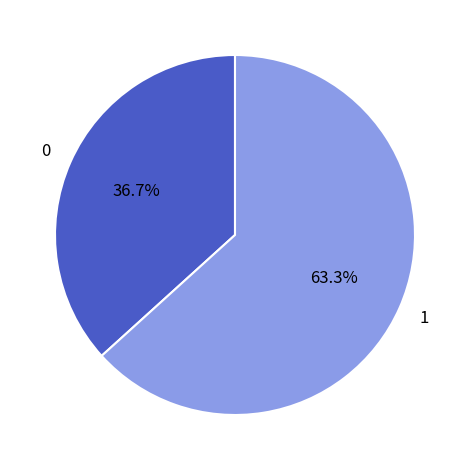

Do 1 and 0 together represent more than half of the pie?

Yes